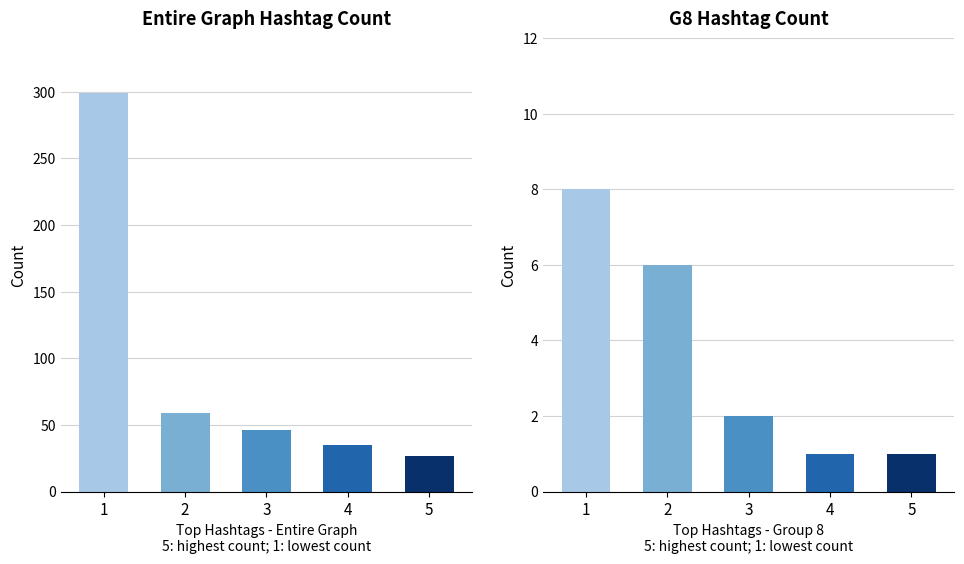

What is the value of the Entire Graph bar at the 1st from the left?

299